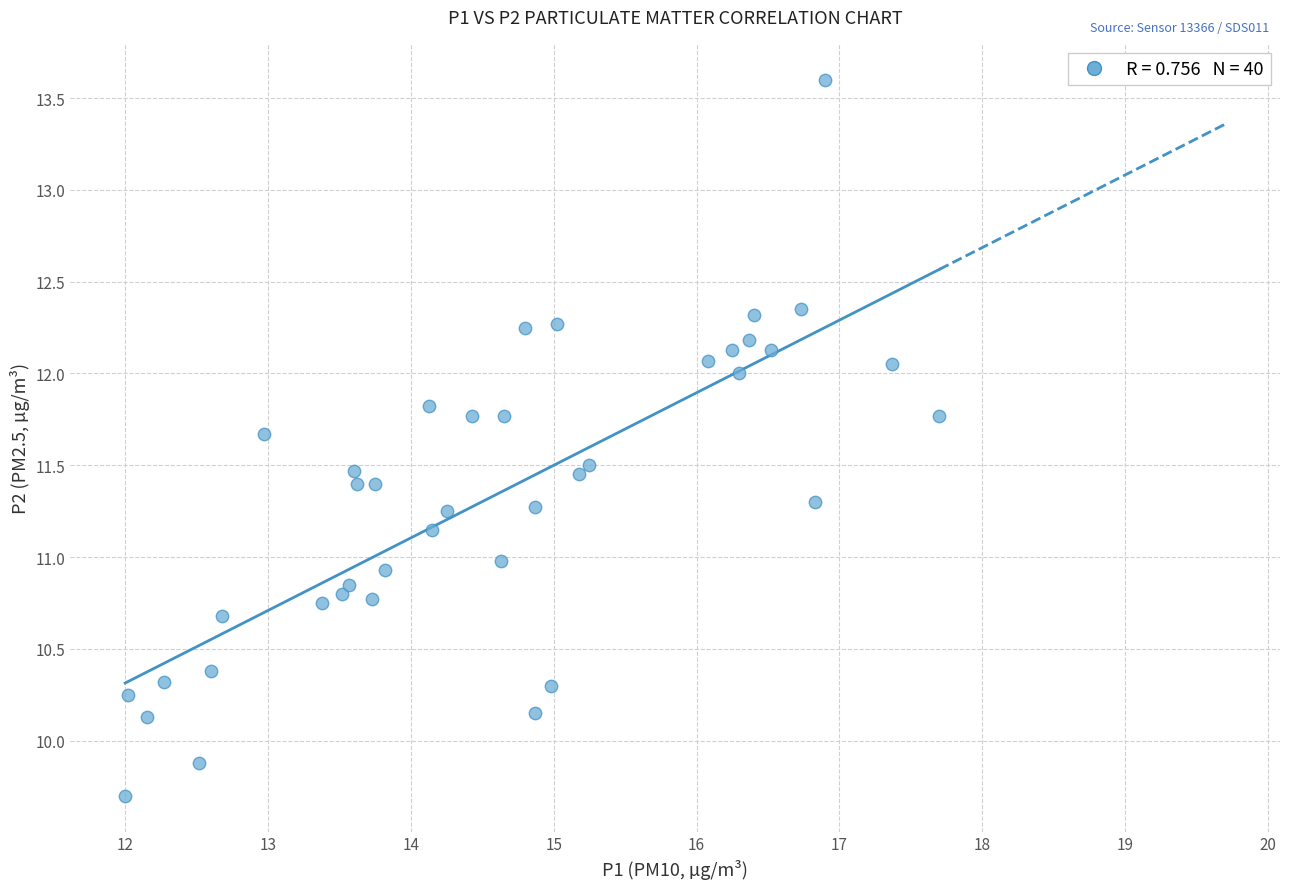

What is the range of X values (max minus min)?

5.7